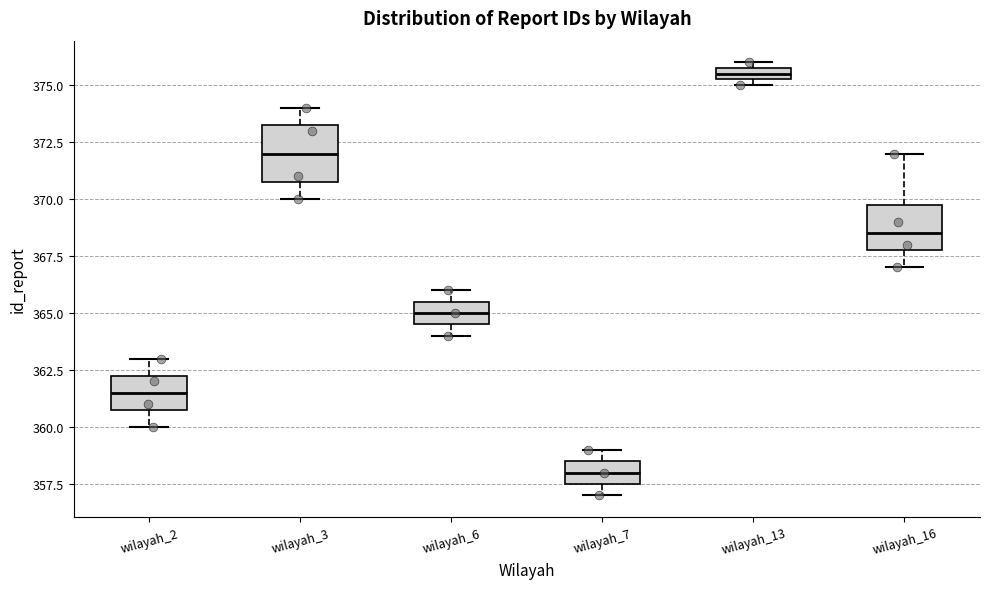

Which box's median line is the highest?

wilayah_13